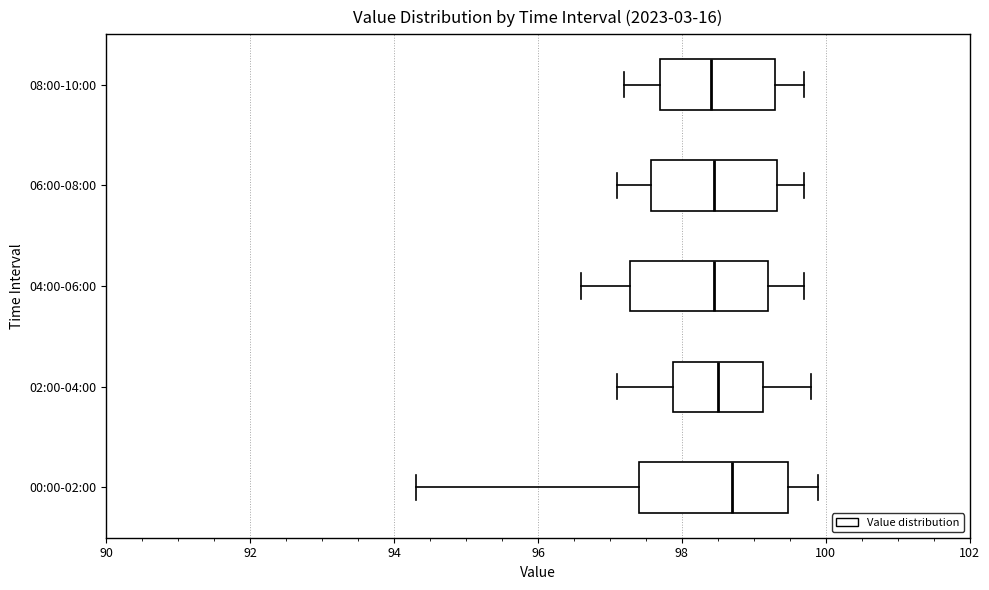

Reading bottom to top, transcribe this box plot: for each box, give where its median line is, the range the box spans, and where its two whiskers end, as read against the x-axis. The values are not printed on the chart, so give them approximately, as read against the axis.

00:00-02:00: median 98.8, box 97.4 to 99.4, whiskers 94.4 to 100.0
02:00-04:00: median 98.6, box 97.8 to 99.2, whiskers 97.2 to 99.8
04:00-06:00: median 98.4, box 97.2 to 99.2, whiskers 96.6 to 99.8
06:00-08:00: median 98.4, box 97.6 to 99.4, whiskers 97.2 to 99.8
08:00-10:00: median 98.4, box 97.8 to 99.4, whiskers 97.2 to 99.8